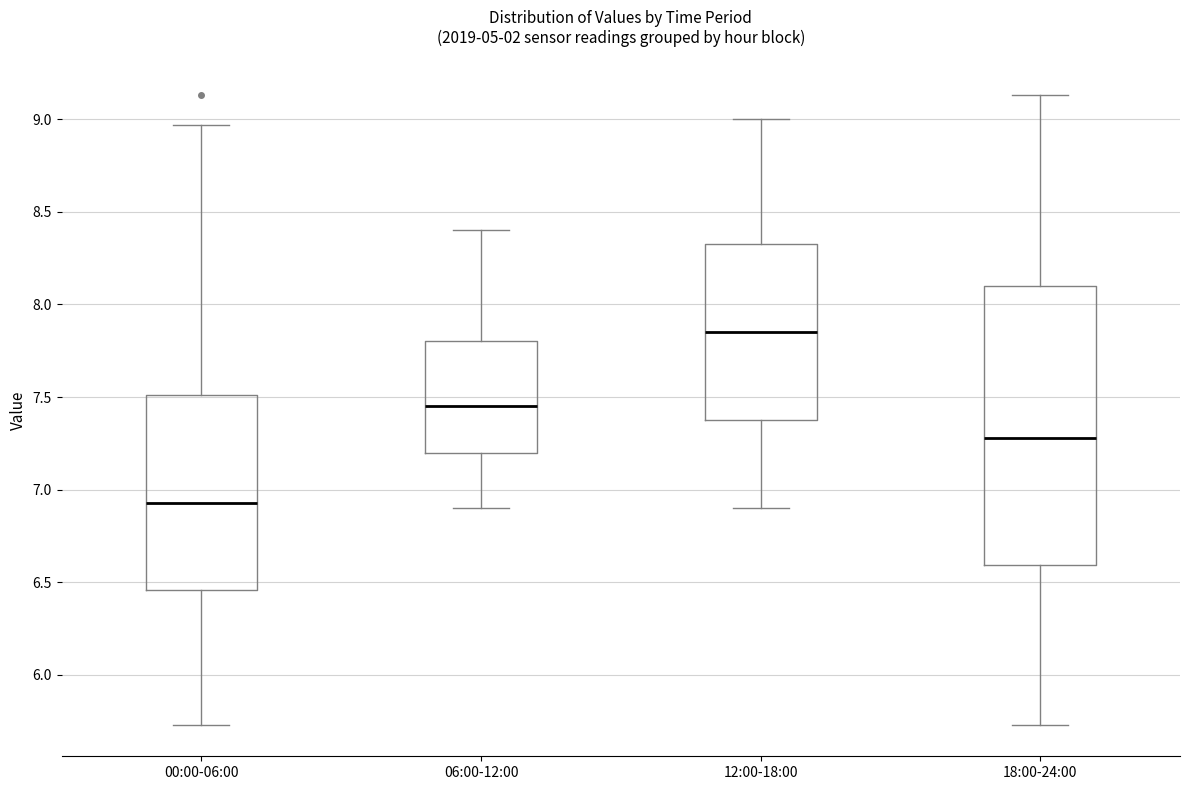

Where is the upper edge of the box for 00:00-06:00 on the y-axis? The values are not printed on the chart, so give them approximately, as read against the axis.

7.50